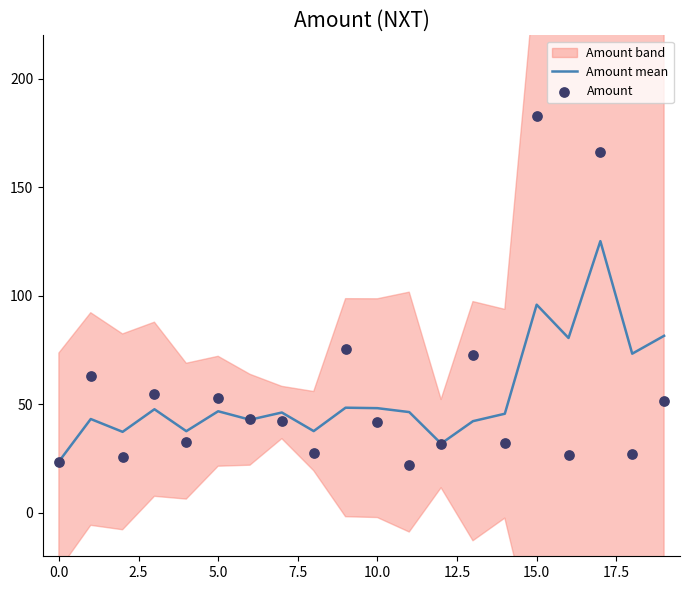

What is the highest value of the Amount mean series?

125.2